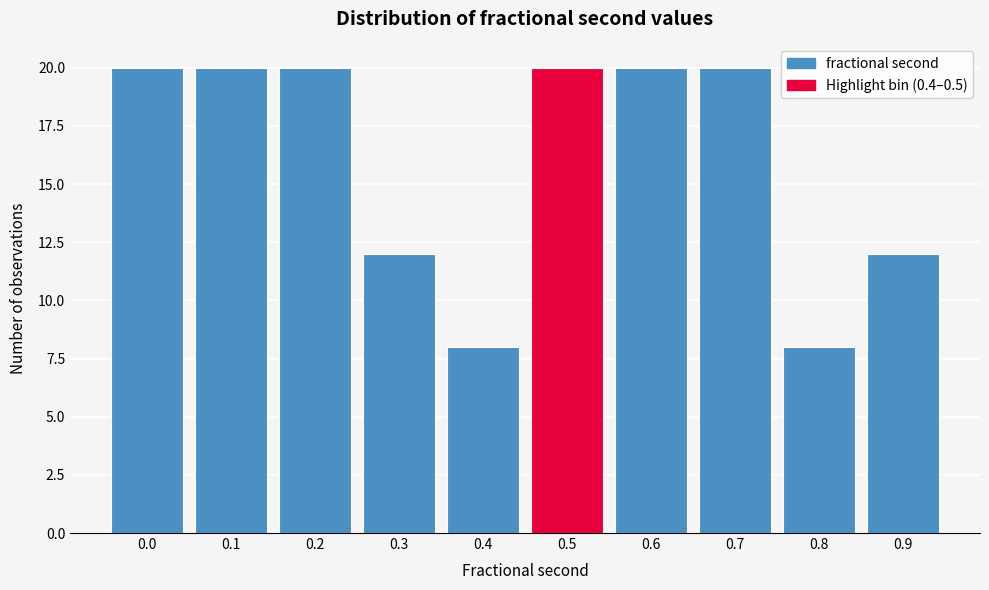

Reading left to right, transcribe all the data shown in this chart.

20	20	20	12	8	20	20	20	8	12